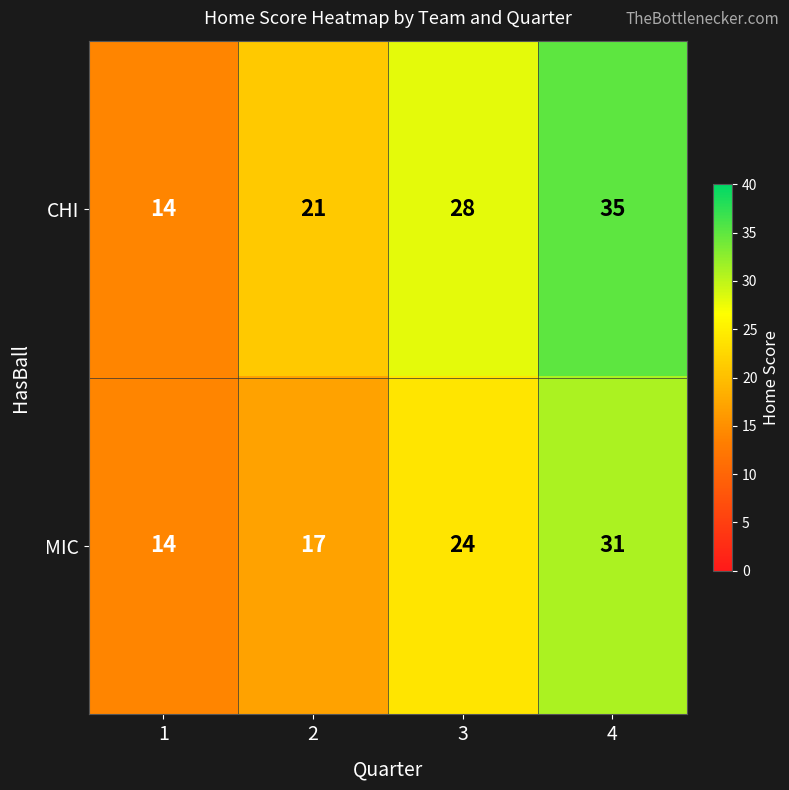

List the series in order of their peak value, lowest first.

MIC, CHI